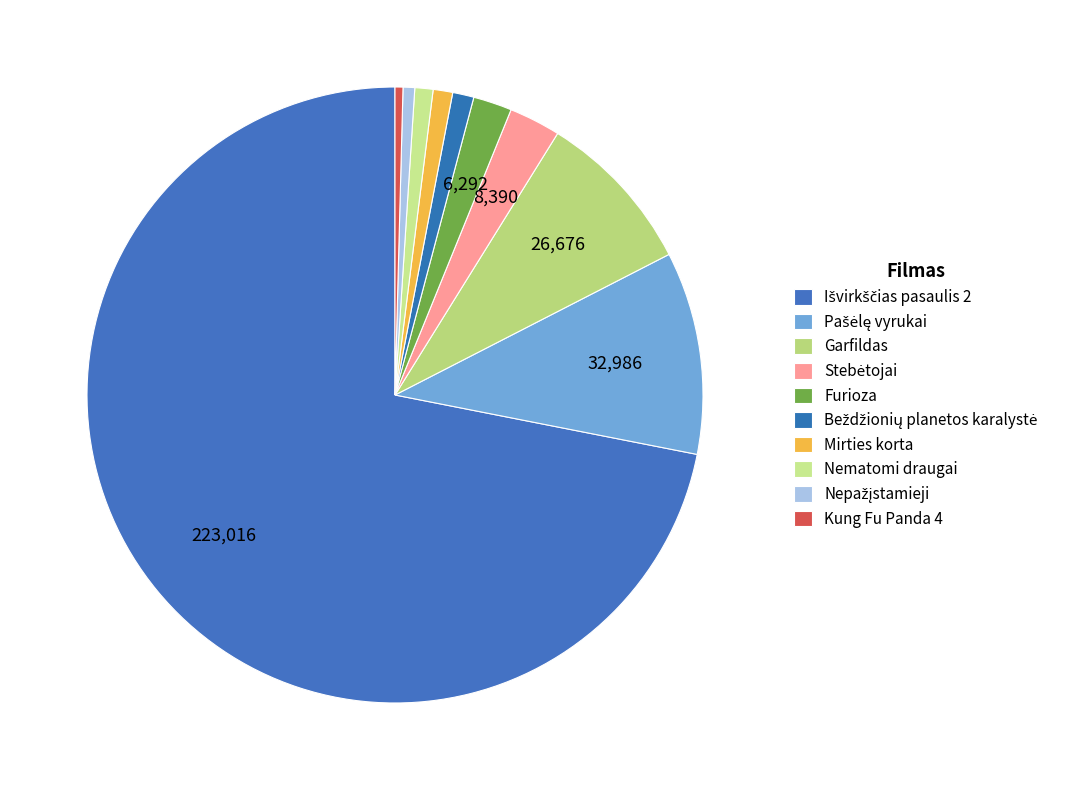

Count the number of slices in the pie.

10